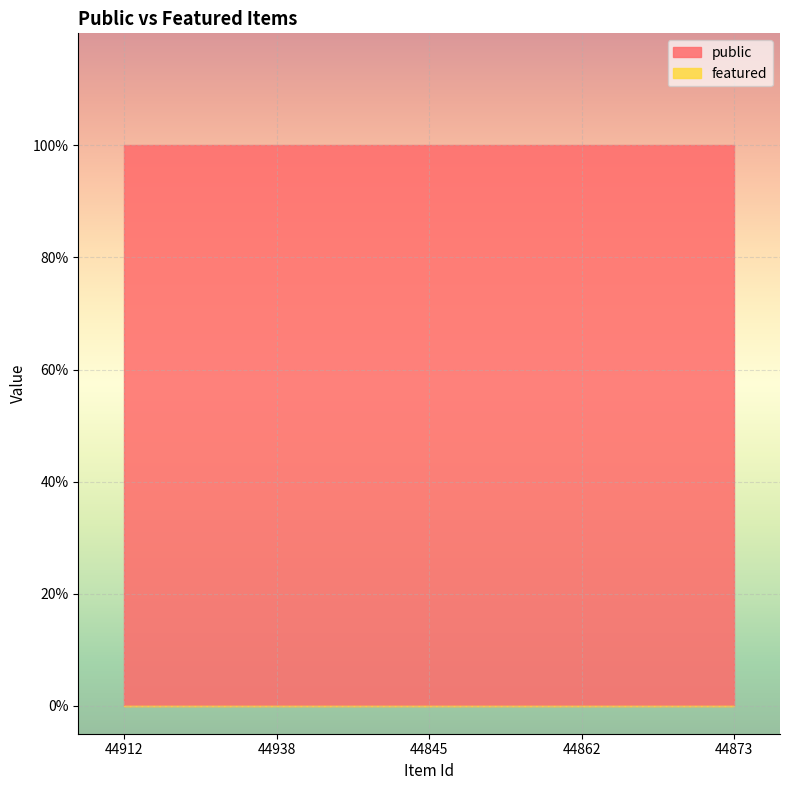

True or false: public and featured cross at least once.

False